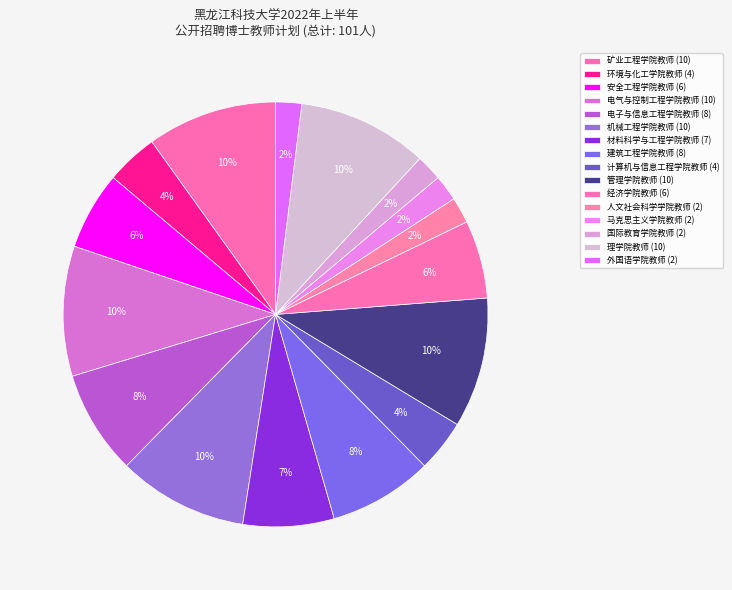

Count the number of slices in the pie.

16